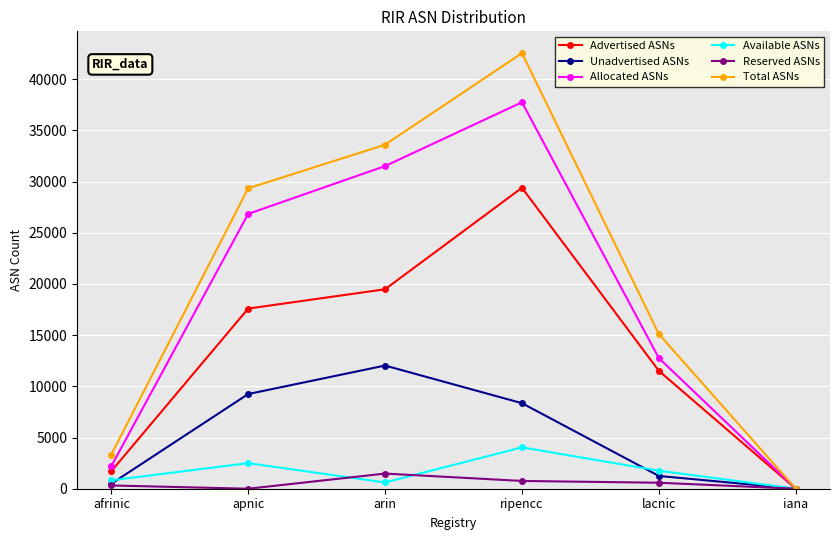

What is the label of the 1st point from the right?

iana